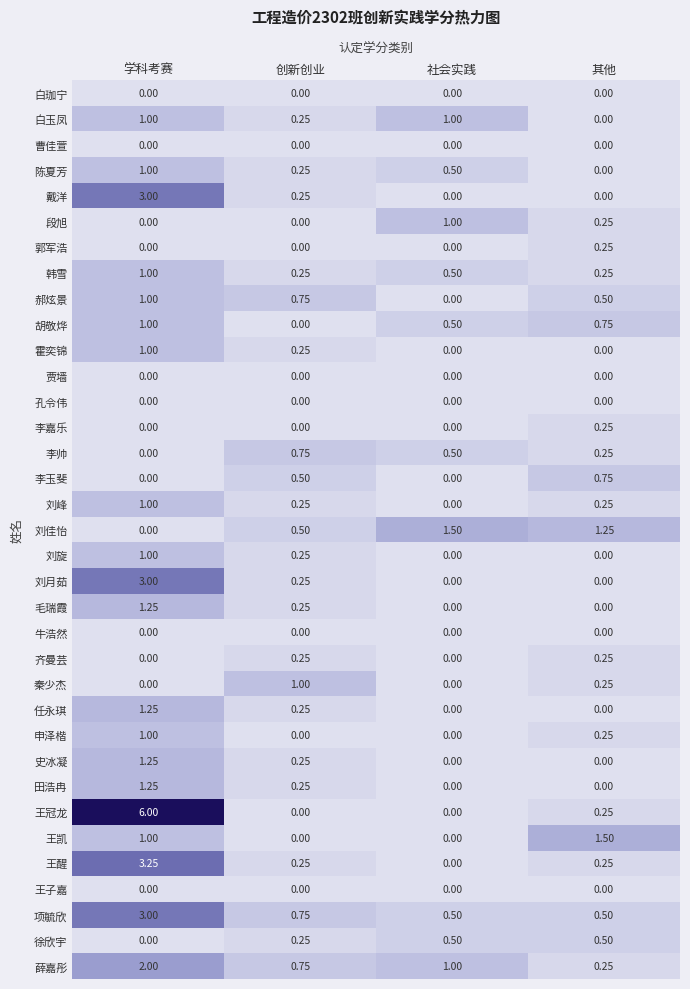

Which series has the largest total across all categories?

王冠龙